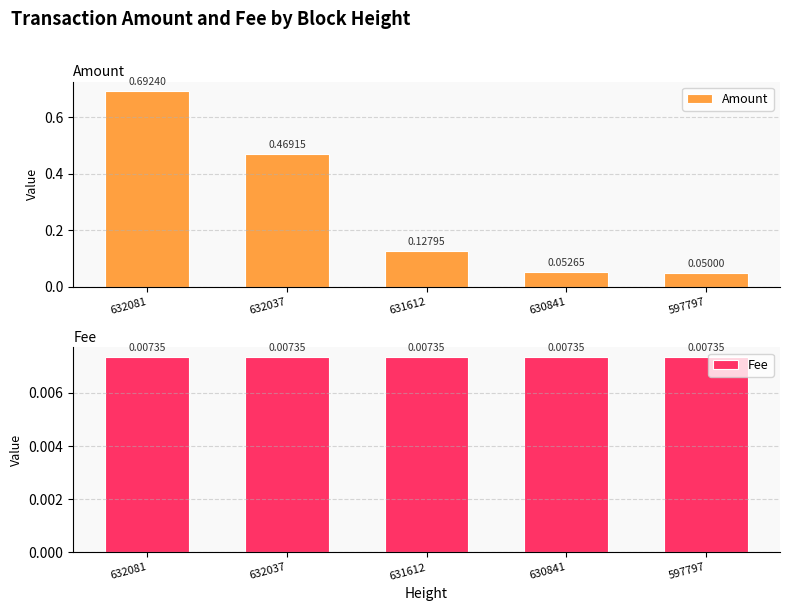

At which label is Fee closest to 0?

632081